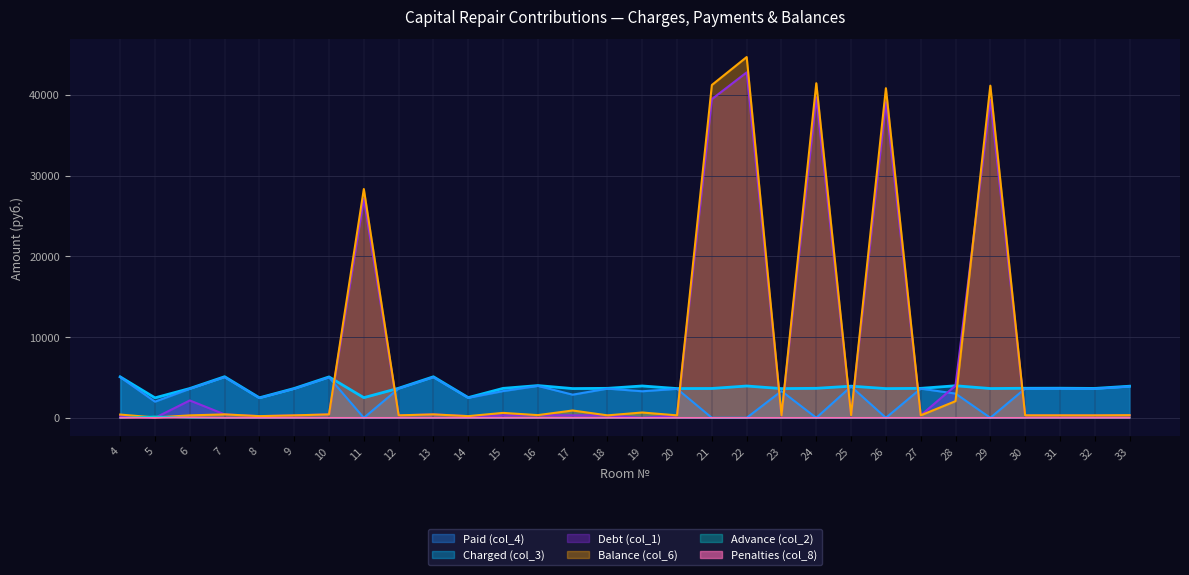

What is the value of the Balance (col_6) point at the 23rd from the left?

40818.8